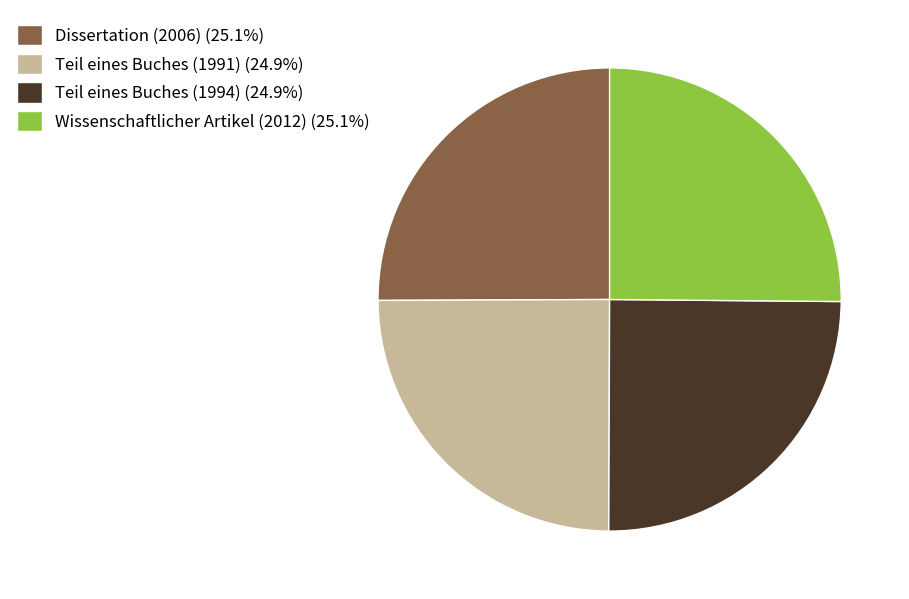

Does Teil eines Buches (1991) account for over 50% of the chart?

No